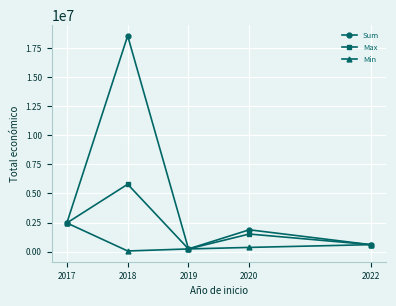

Which series has the largest range (max minus min)?

Sum